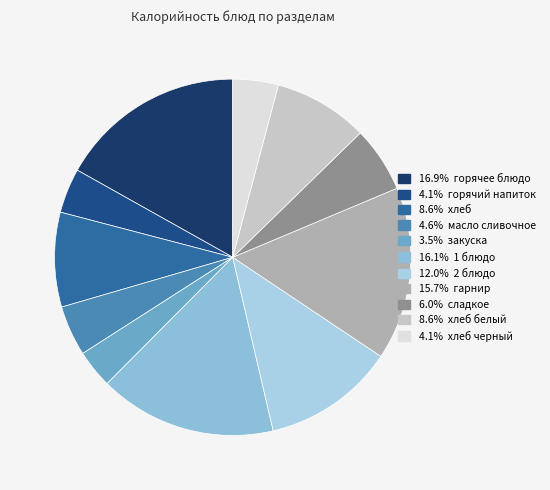

How many segments does this pie chart have?

11